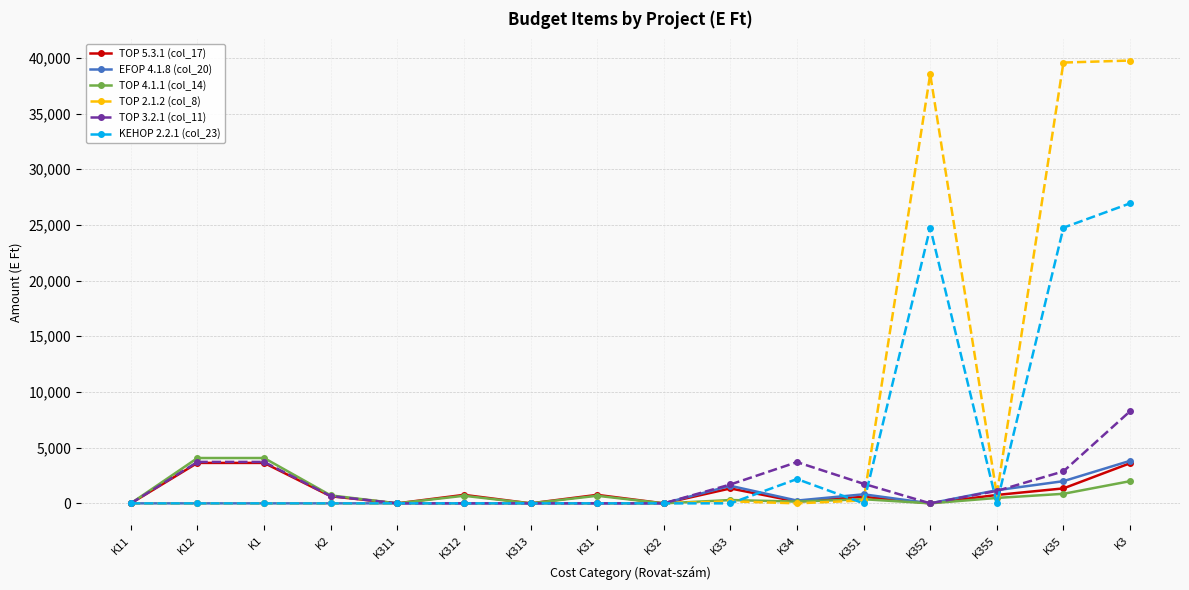

Between K32 and K3, which series saw the biggest shift?

TOP 2.1.2 (col_8)